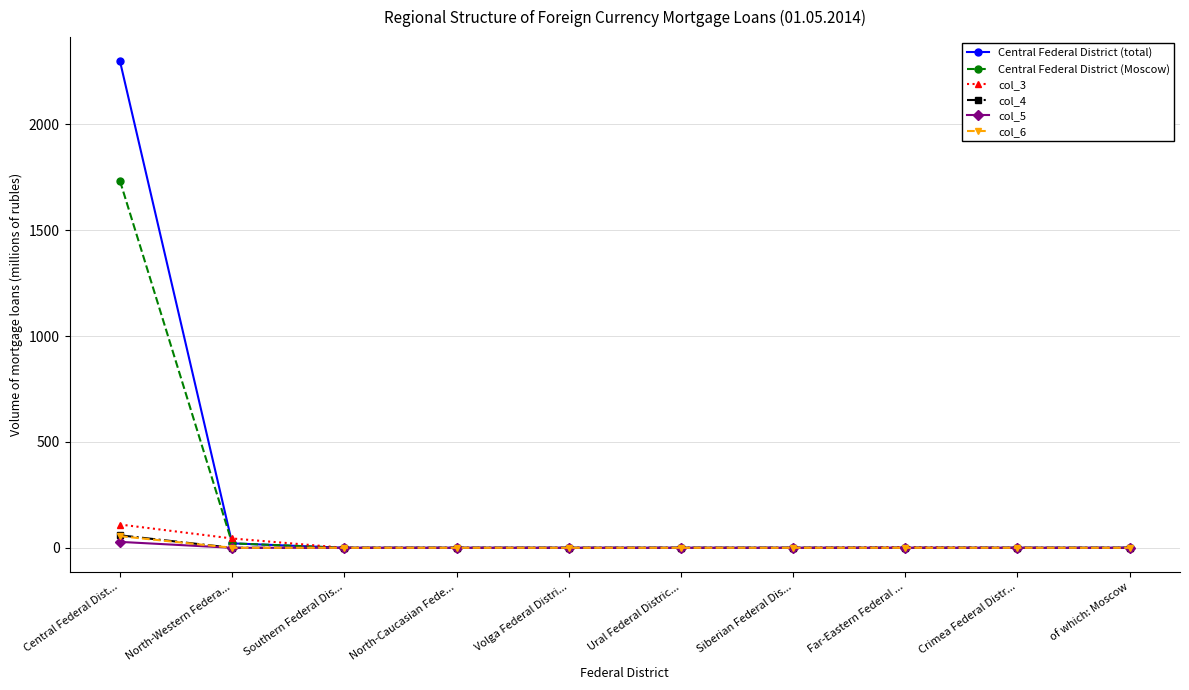

At which category does the chart reach its peak across all series?

Central Federal Dist...